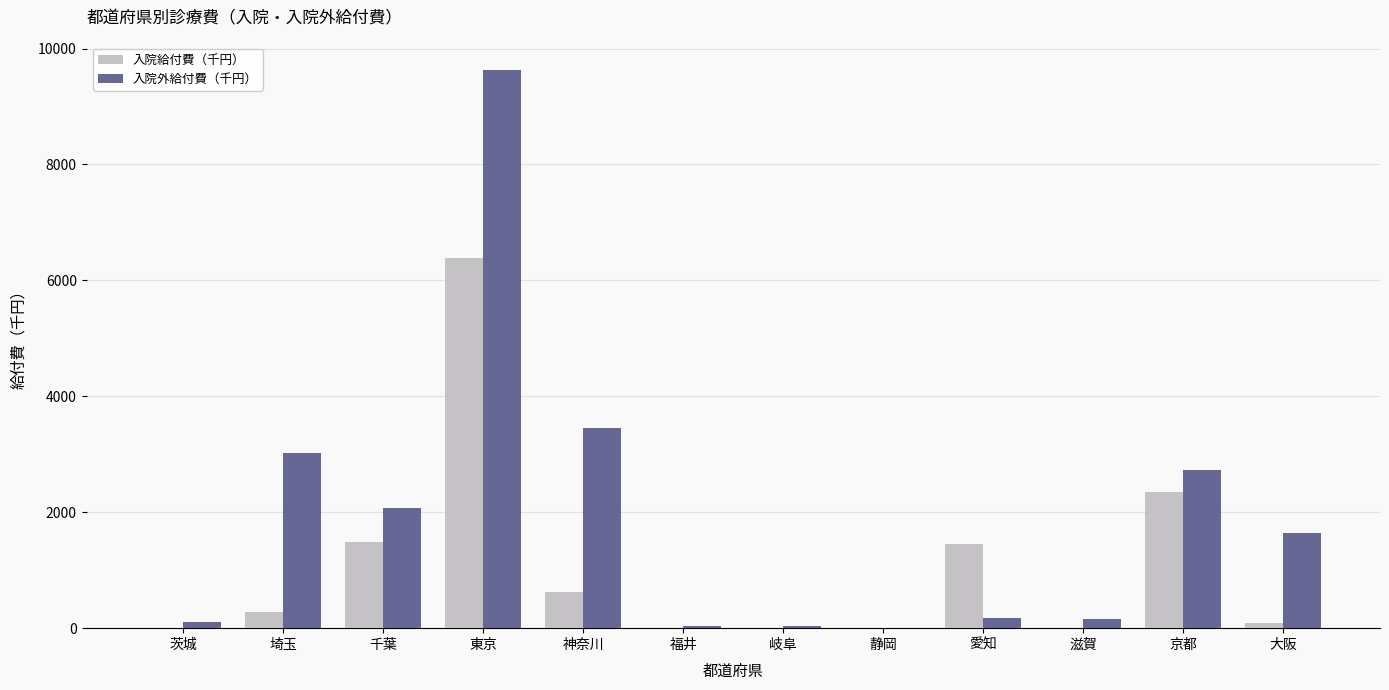

Where is 入院外給付費（千円） nearest to the value 4817?

神奈川